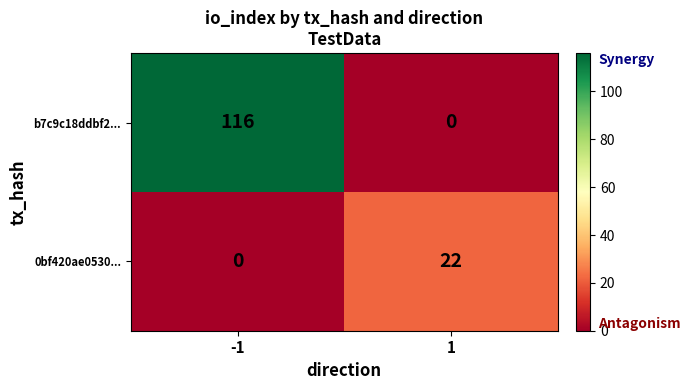

How many distinct data groups are displayed?

2